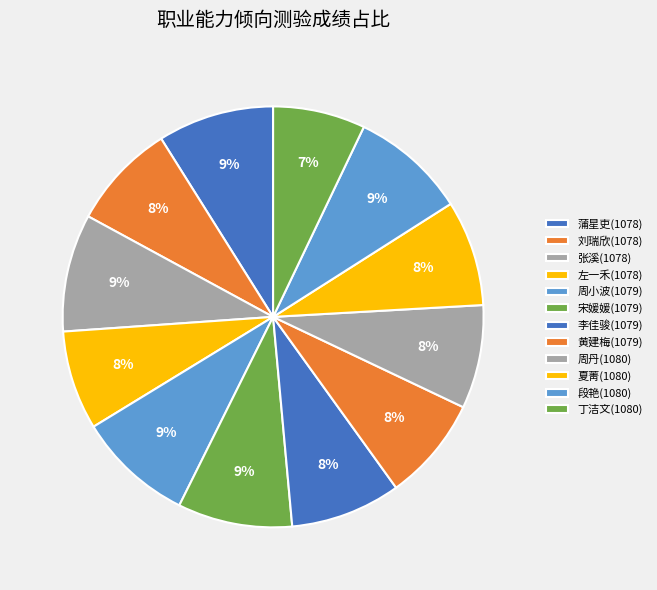

Does 夏菁(1080) account for over 50% of the chart?

No